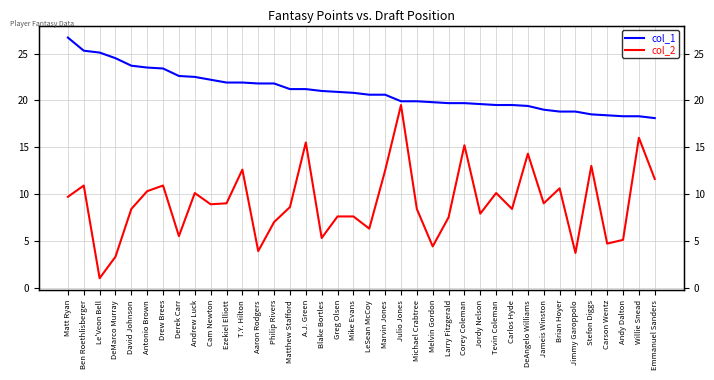

Which label corresponds to the largest value in the chart?

Matt Ryan